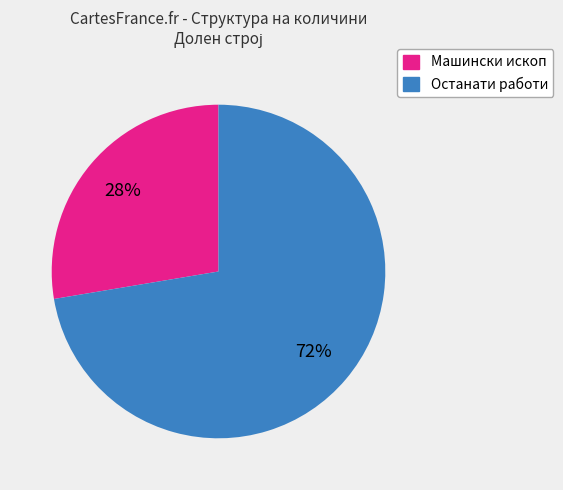

Does any single category account for the majority?

Yes